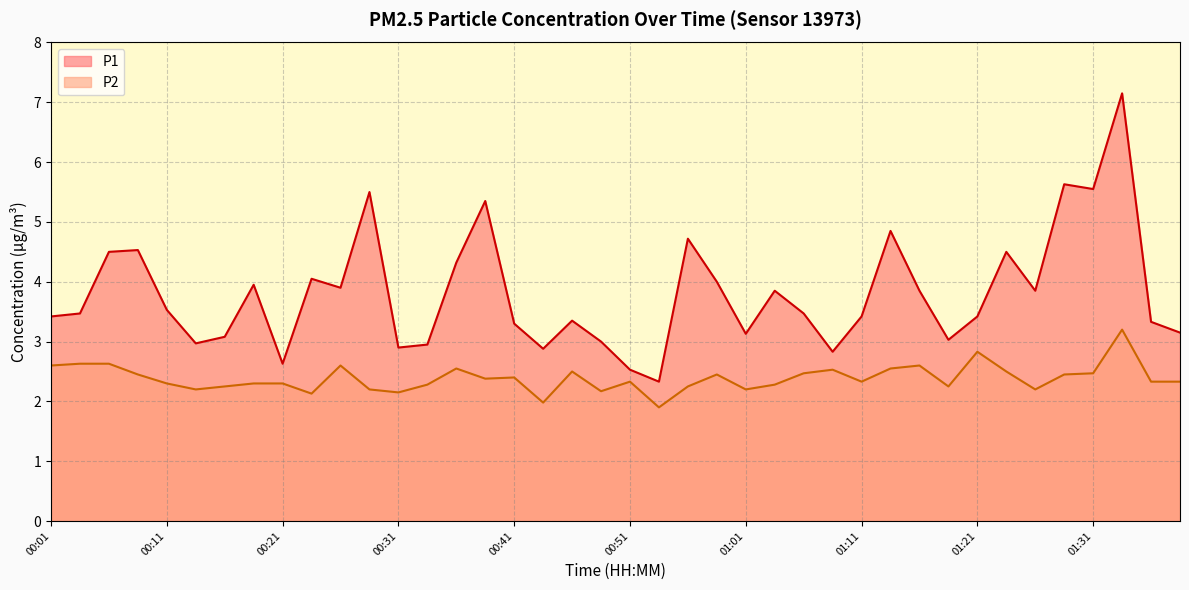

What are all the series names shown in the legend?

P1, P2